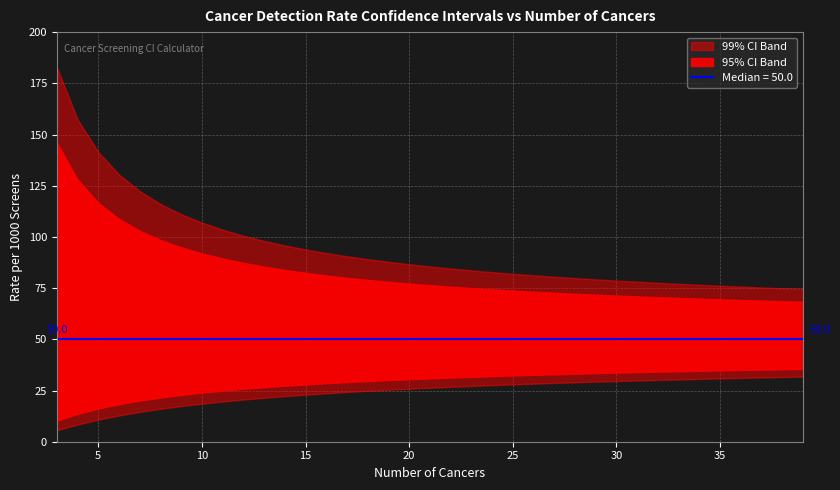

What is the average value of the 95% Lower CI series?

28.8